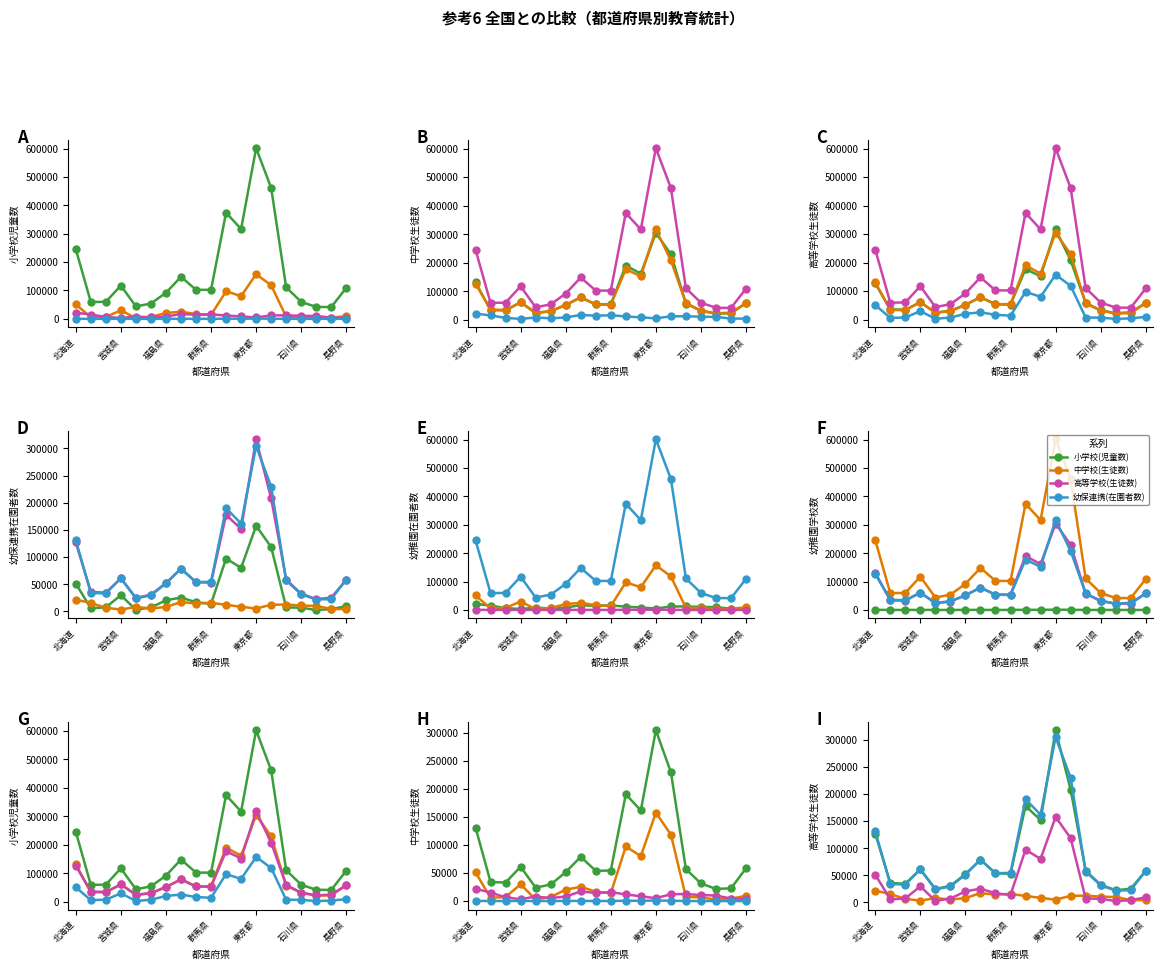

What is the difference between the maximum and minimum values in the 幼稚園(学校数) series?

954